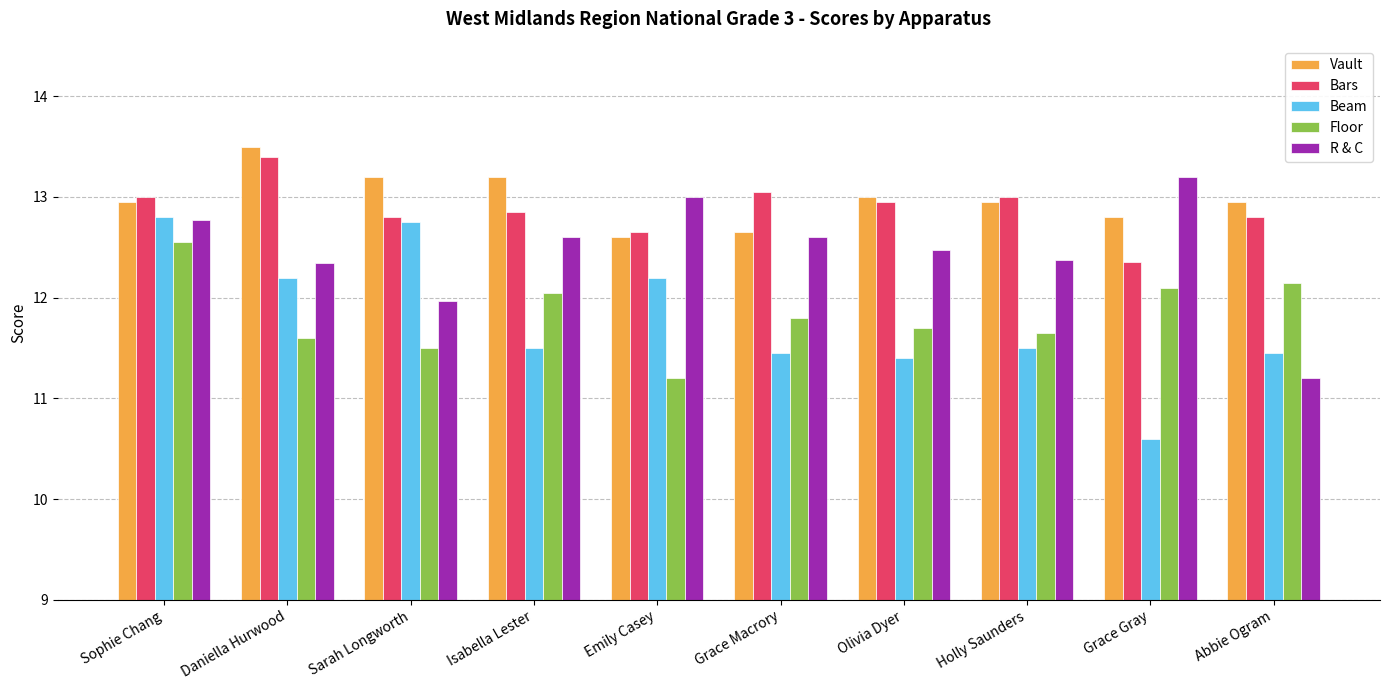

Which series has the widest spread of values?

Beam